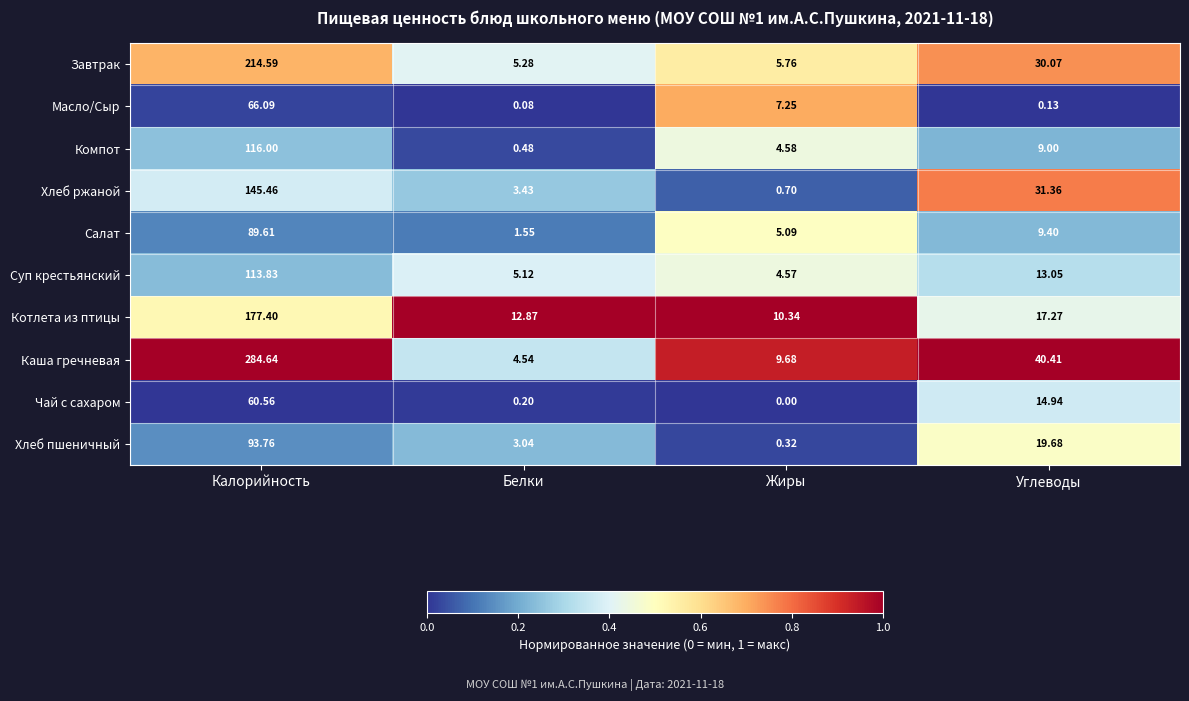

Rank the series by their maximum value, from lowest to highest.

Чай с сахаром, Масло/Сыр, Салат, Хлеб пшеничный, Суп крестьянский, Компот, Хлеб ржаной, Котлета из птицы, Завтрак, Каша гречневая